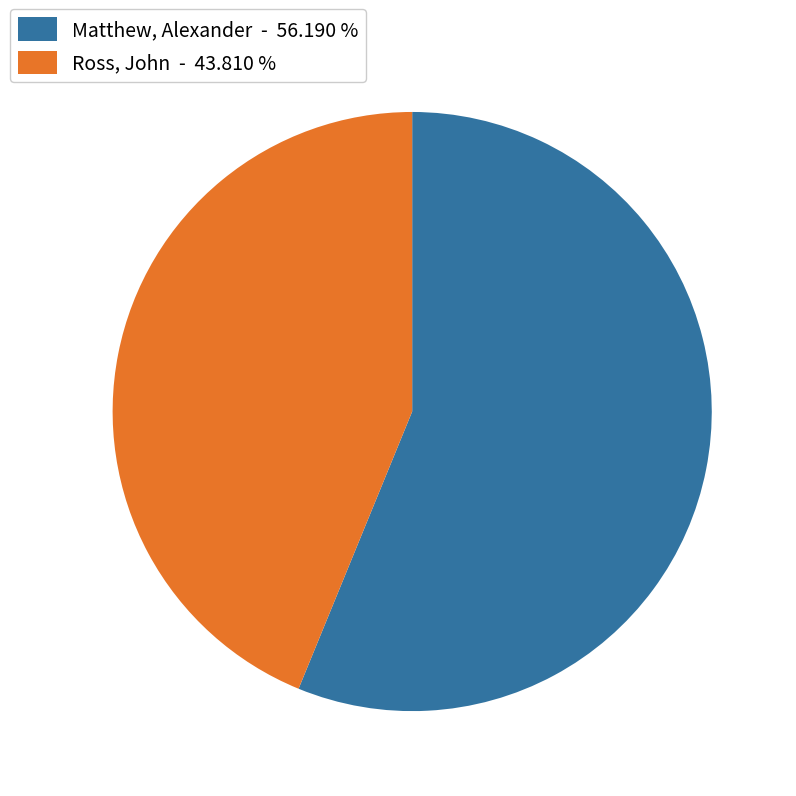

Do Ross, John - 43.810 % and Matthew, Alexander - 56.190 % together represent more than half of the pie?

Yes